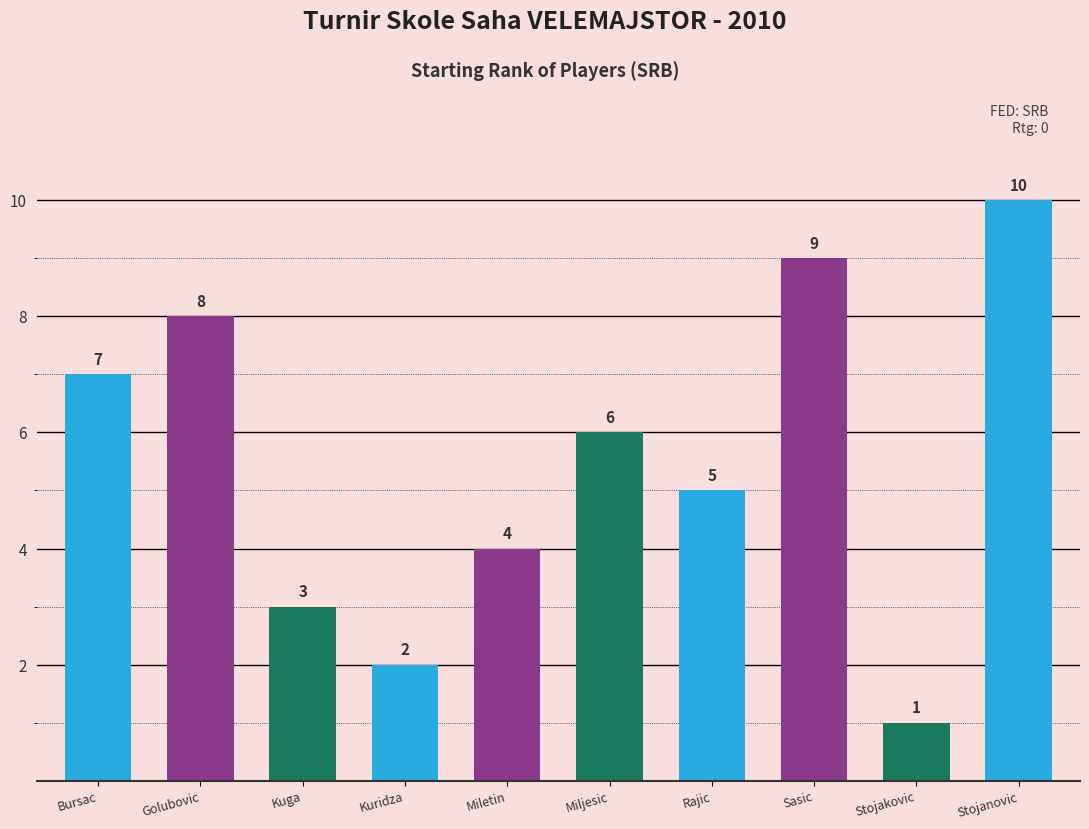

List the labels in order of value, largest first.

Stojanovic, Sasic, Golubovic, Bursac, Miljesic, Rajic, Miletin, Kuga, Kuridza, Stojakovic